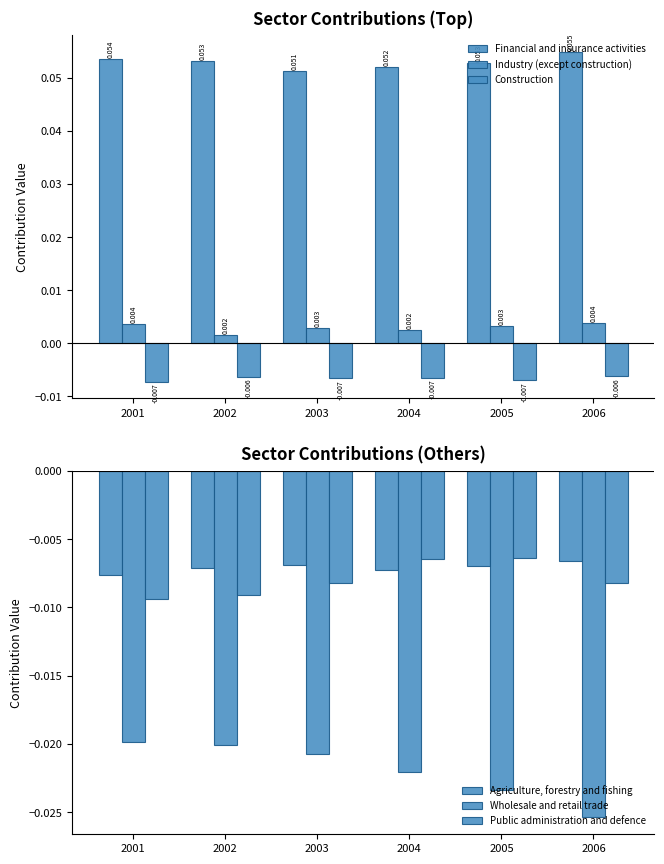

How many bars are there in total?

36